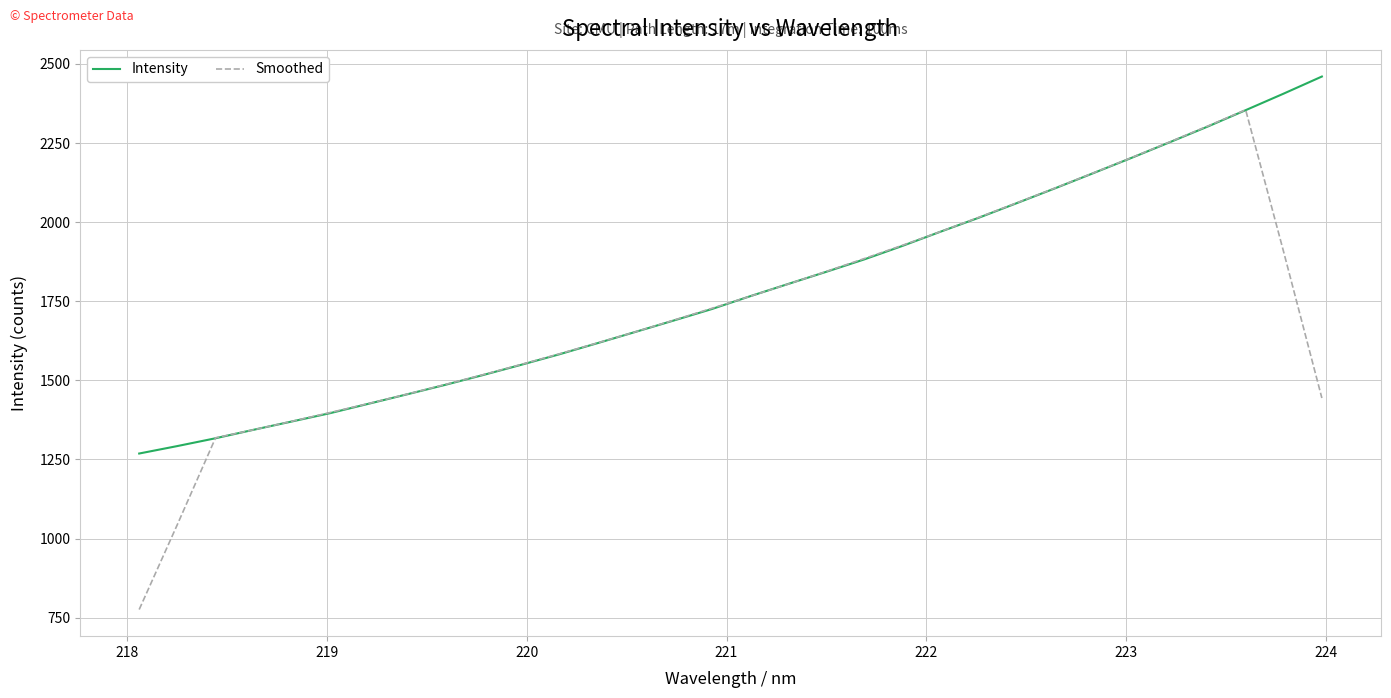

Which series has the largest range (max minus min)?

Smoothed